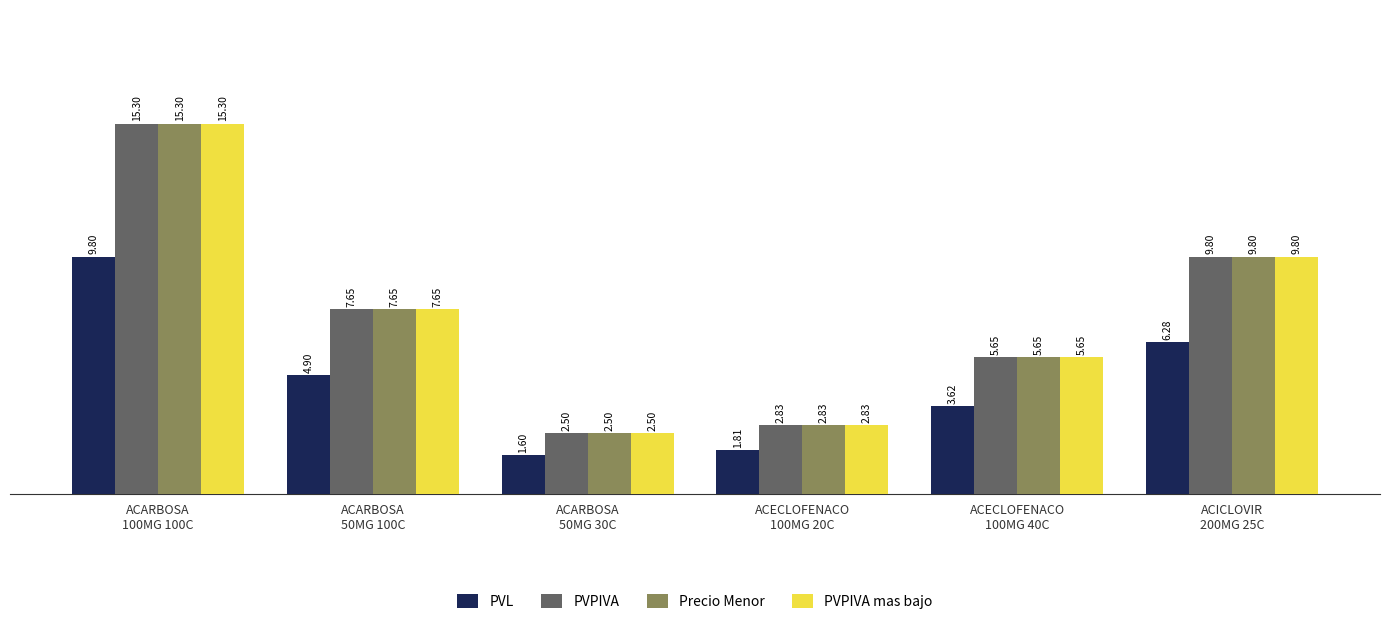

How many bars are there in each group?

4